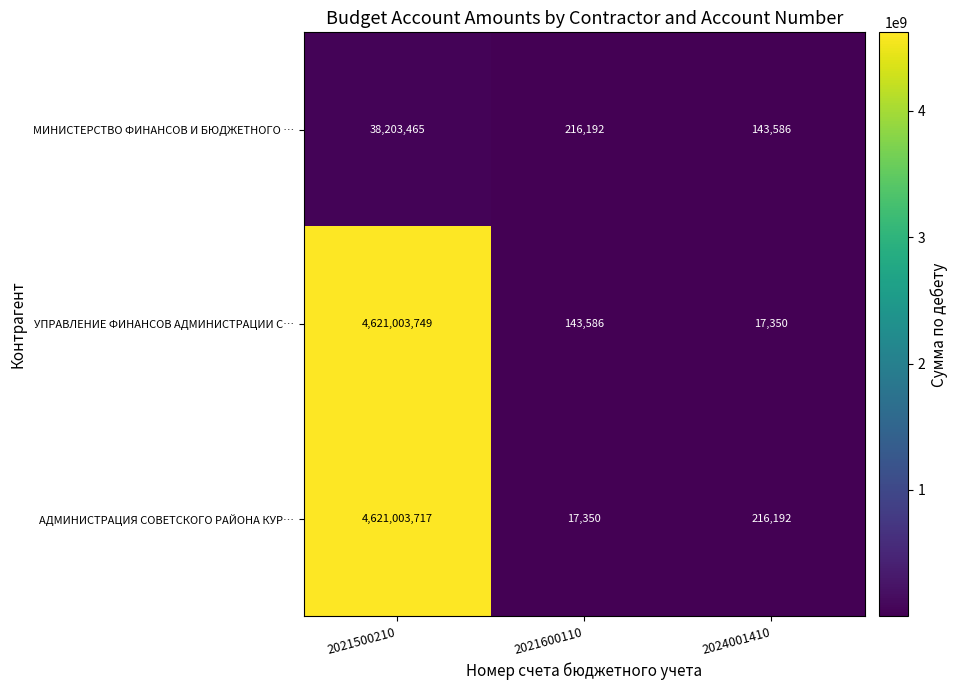

What is the greatest value displayed?

4621003749